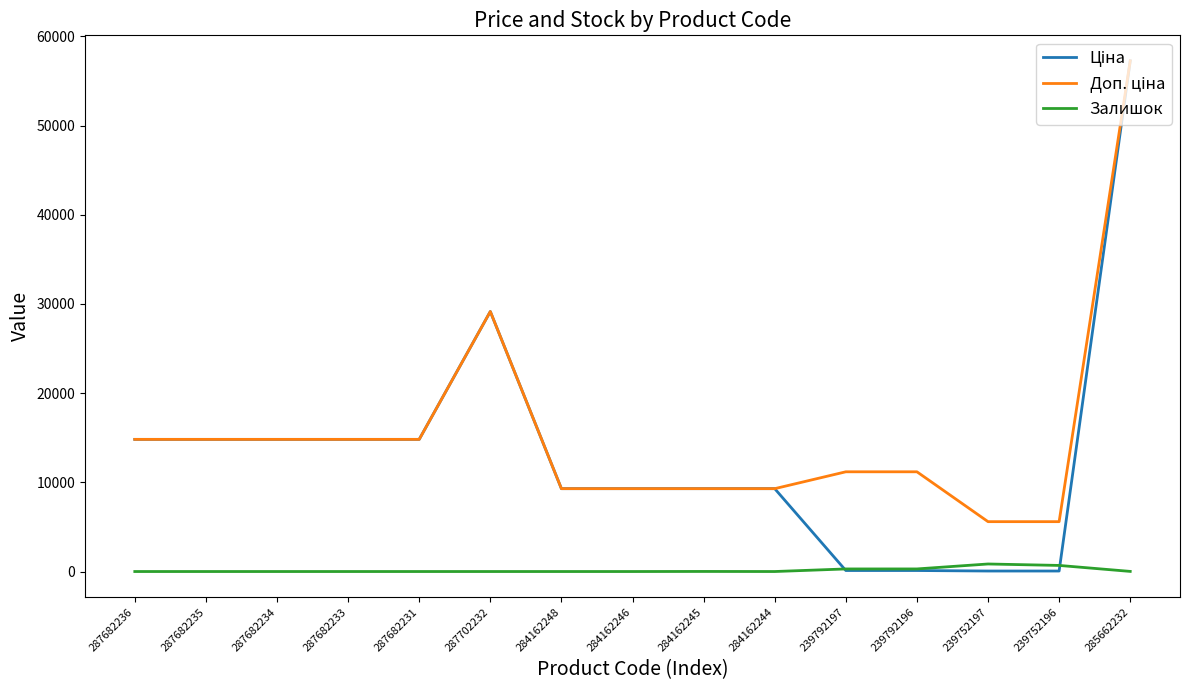

What is the spread (max minus min) of values at 285662232?

57245.0